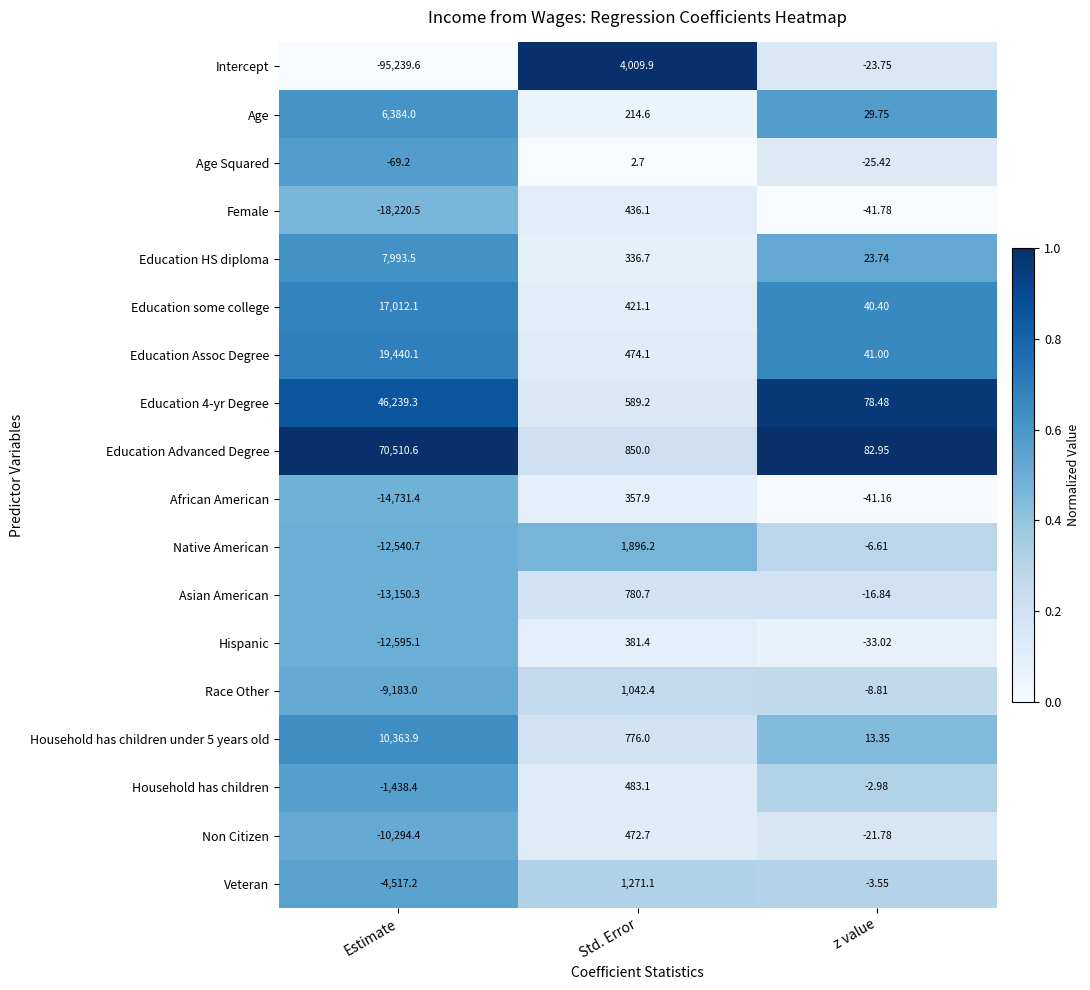

At which label does Intercept first exceed -23?

Std. Error